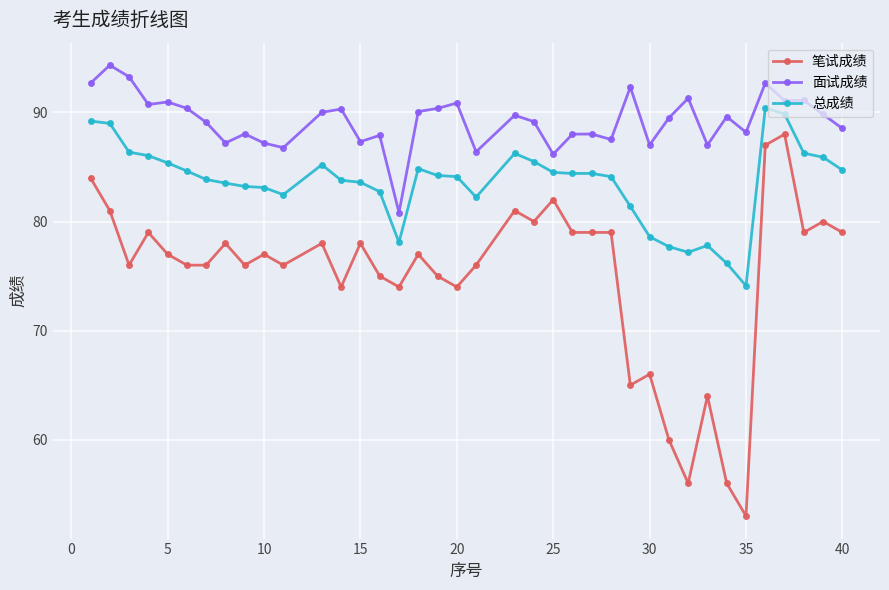

Which series has the widest spread of values?

笔试成绩